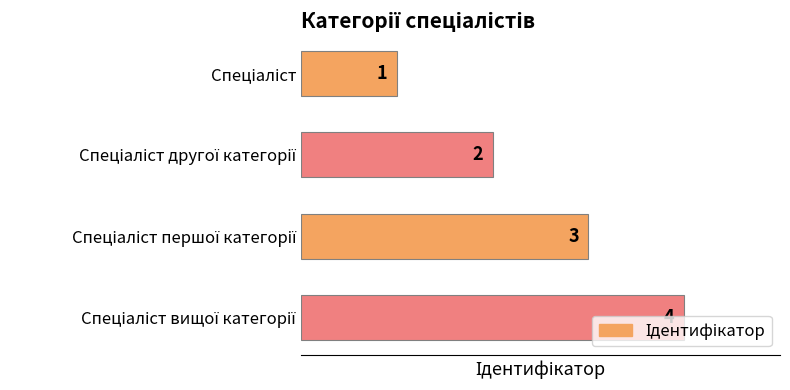

How many values are between 2 and 4?

3